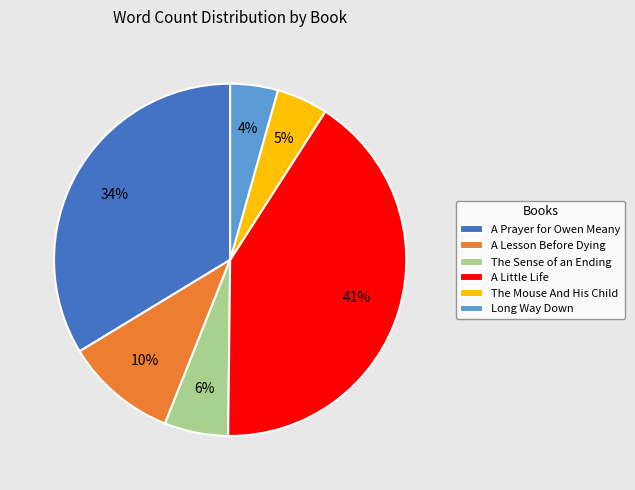

Is it true that A Prayer for Owen Meany is 40% of the pie?

False